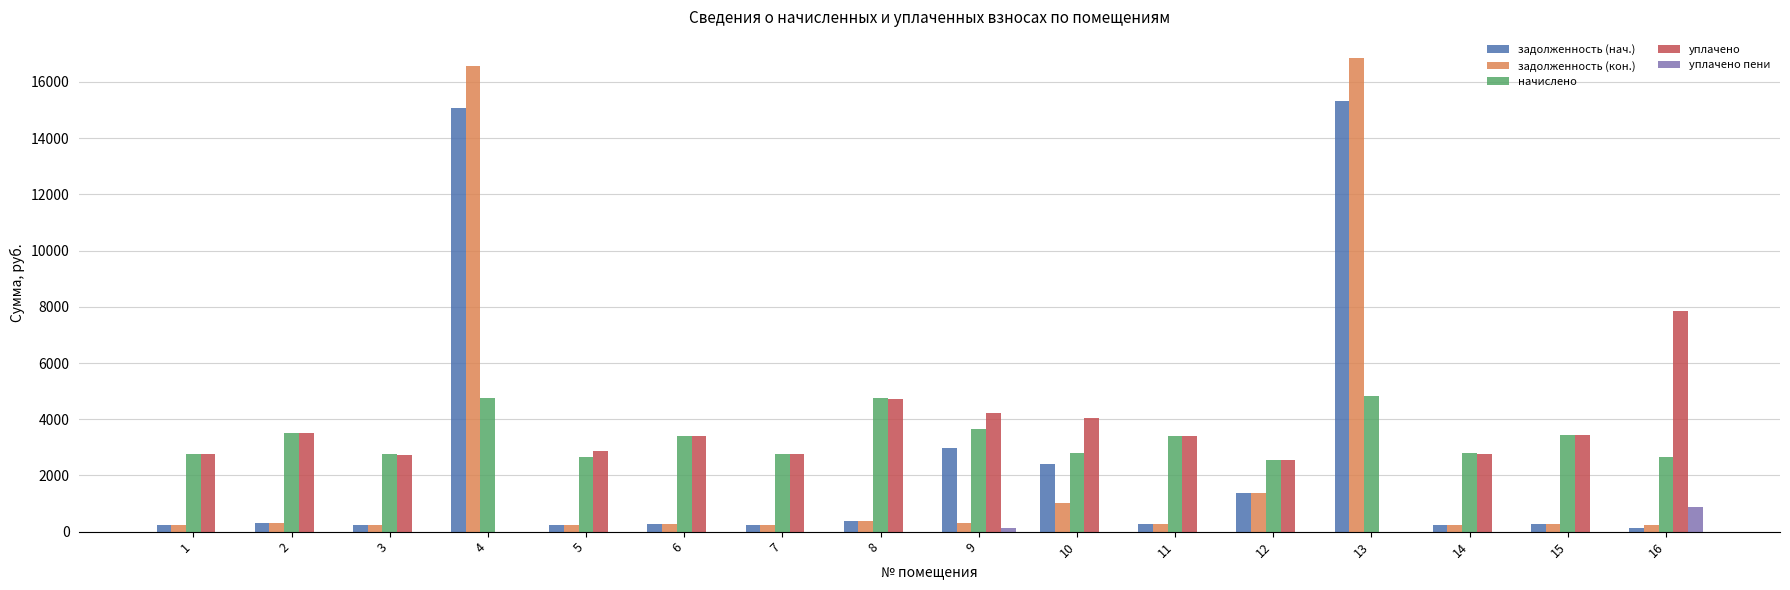

What is the maximum value for начислено?

4829.8